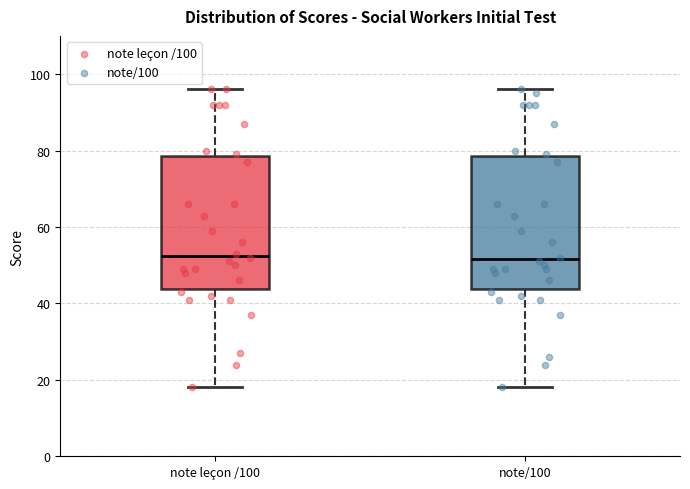

Reading left to right, read every box against the y-axis: the position of its median line, the range the box covers, and the ends of its whiskers. The values are not printed on the chart, so give them approximately, as read against the axis.

note leçon /100: median 52, box 44 to 78, whiskers 18 to 96
note/100: median 52, box 44 to 78, whiskers 18 to 96